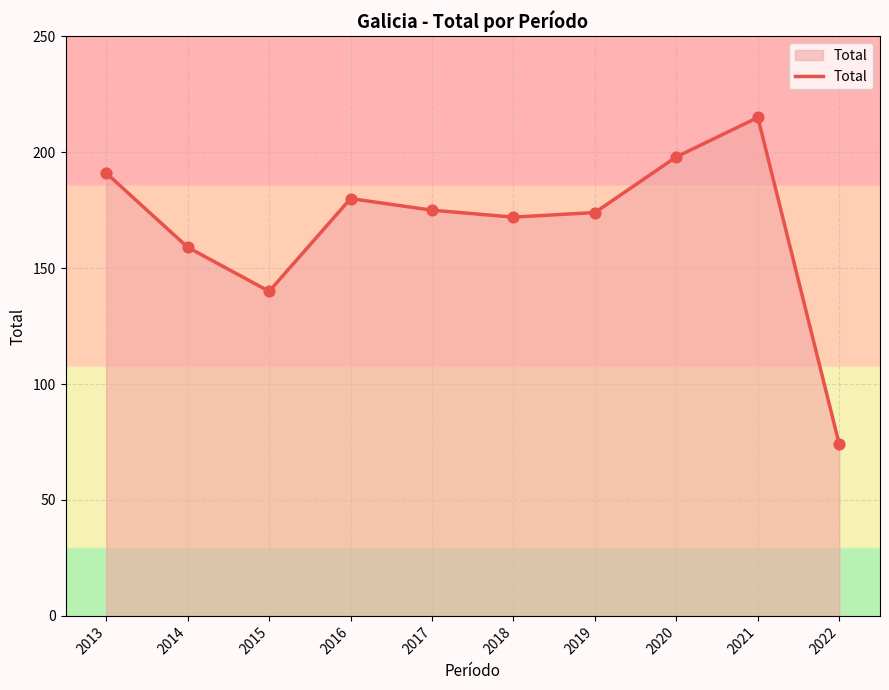

What is the change in value from 2019 to 2022?

-100